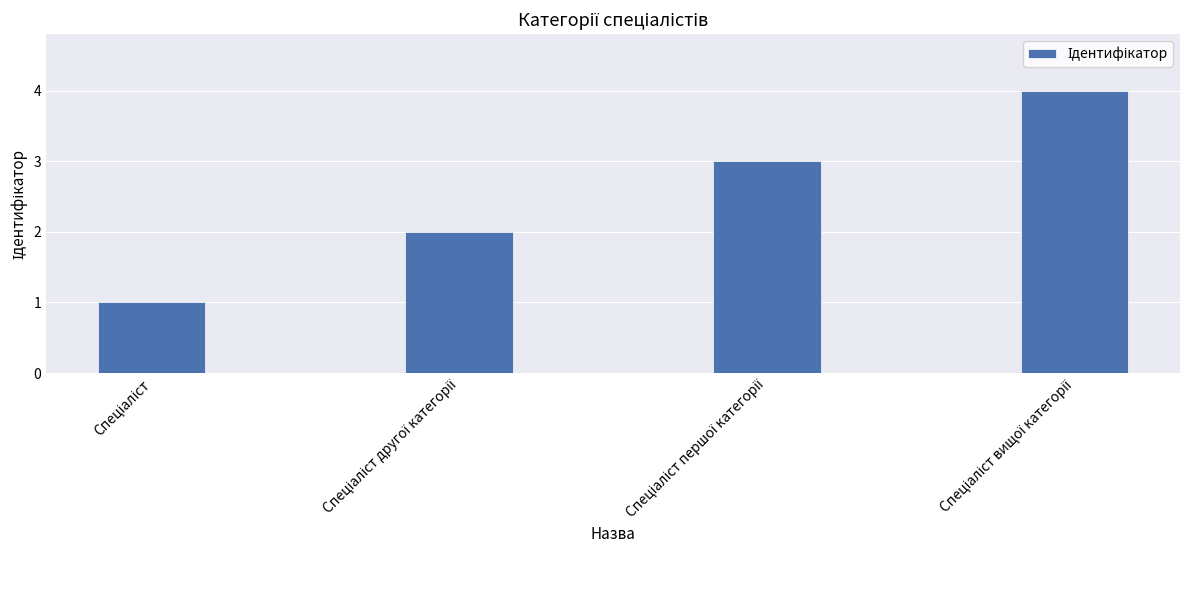

What is the difference between the maximum and minimum values?

3